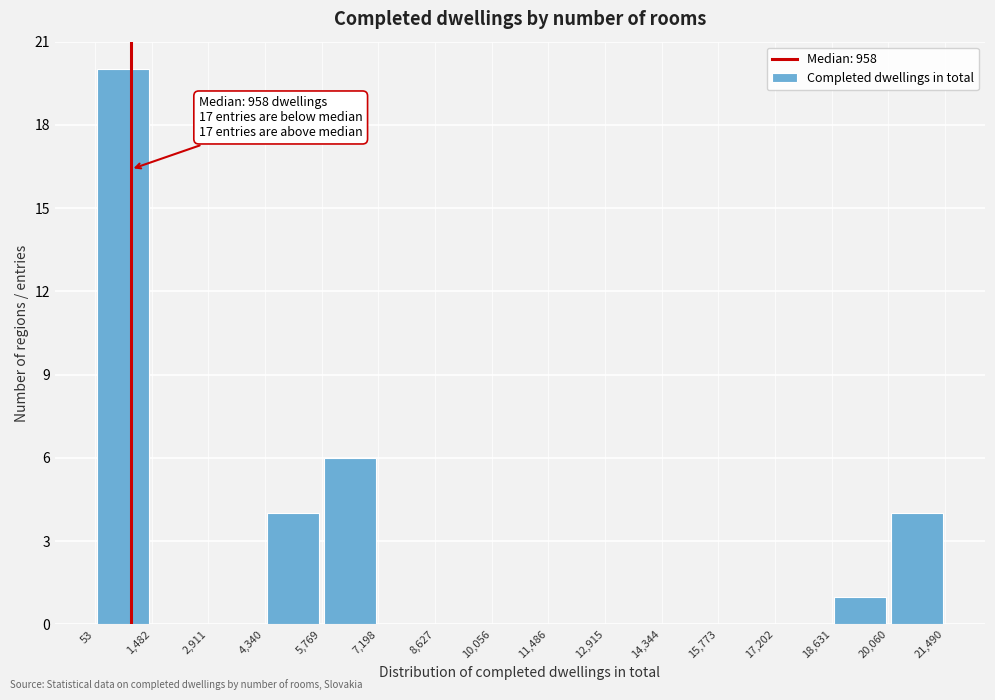

Which range on the x-axis has the tallest bar?

53 to 1,482